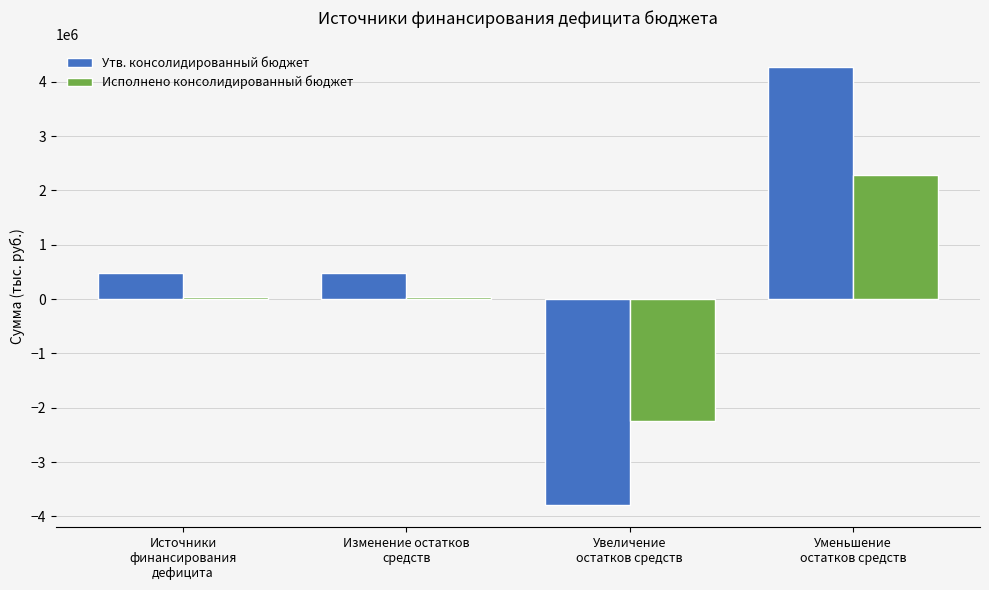

Reading right to left, what are all the values shown in this chart?

Утв. консолидированный бюджет: Уменьшение
остатков средств=4281107.0	Увеличение
остатков средств=-3797000.0	Изменение остатков
средств=484107.0	Источники
финансирования
дефицита=484107.0
Исполнено консолидированный бюджет: Уменьшение
остатков средств=2283686.3	Увеличение
остатков средств=-2249042.2	Изменение остатков
средств=34644.0	Источники
финансирования
дефицита=34644.0